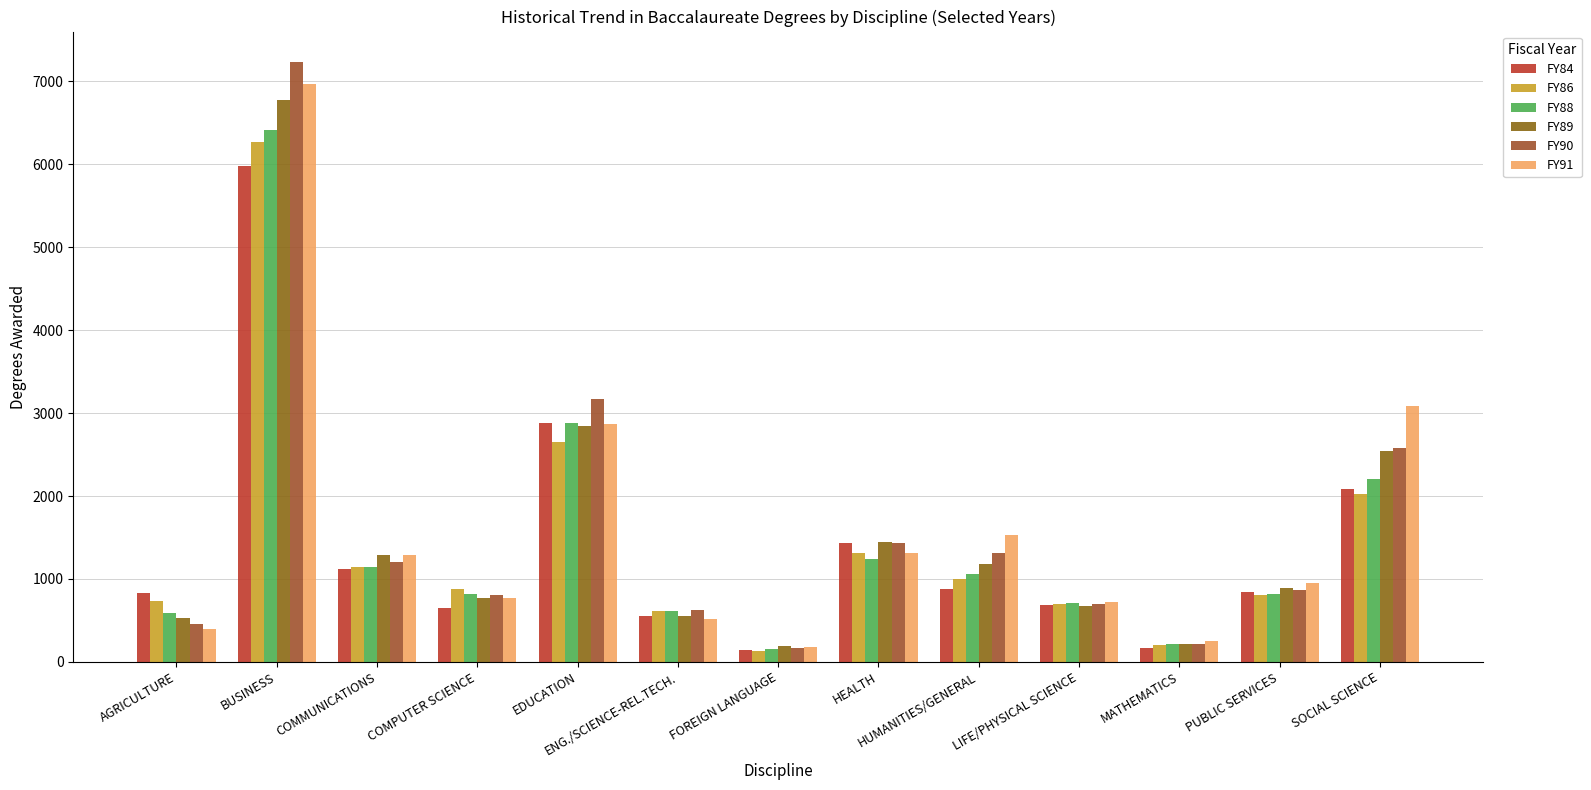

What is the sum of the FY89 values at MATHEMATICS and HUMANITIES/GENERAL?

1392